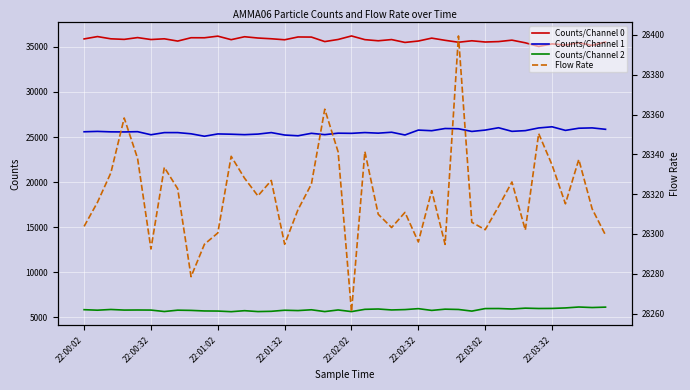

True or false: Counts/Channel 0 and Counts/Channel 1 intersect in this chart.

False